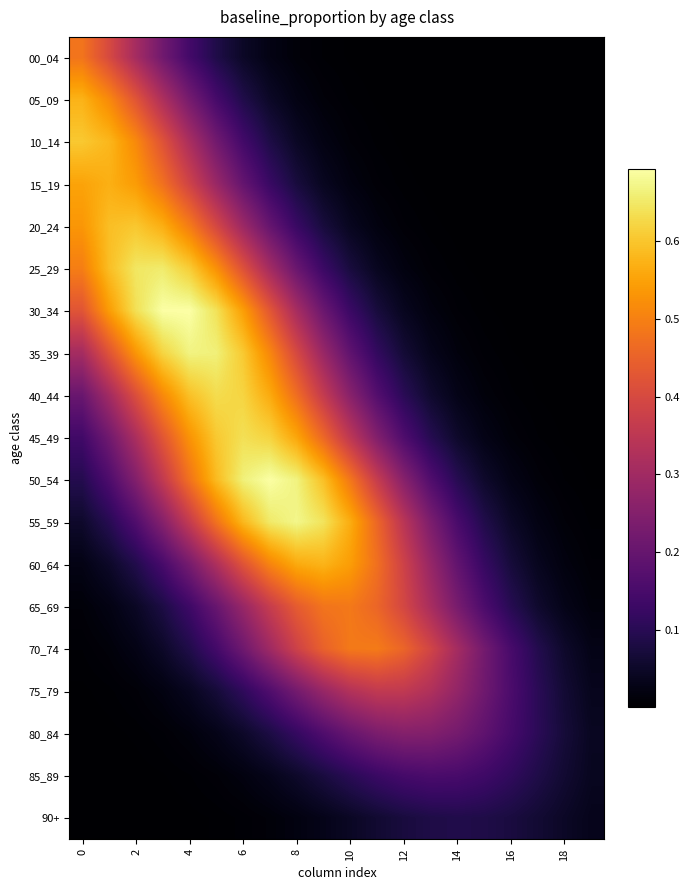

Which series has the widest spread of values?

30_34